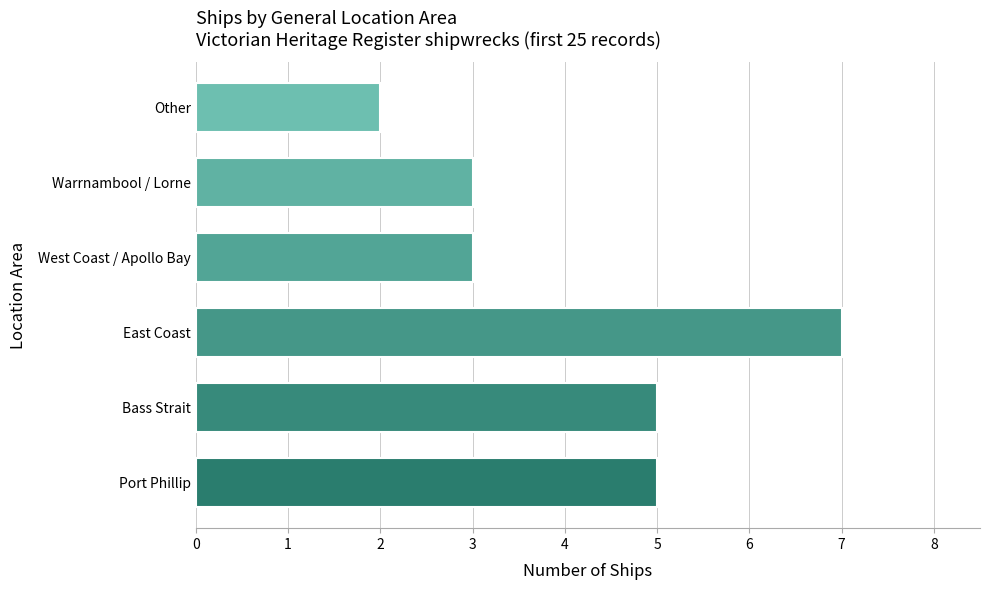

What is the difference between the maximum and minimum values?

5